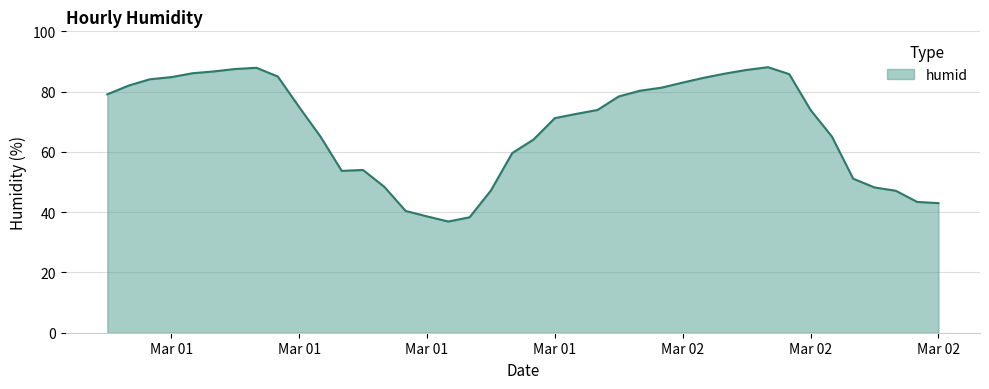

What is the minimum value shown in the chart?

36.9